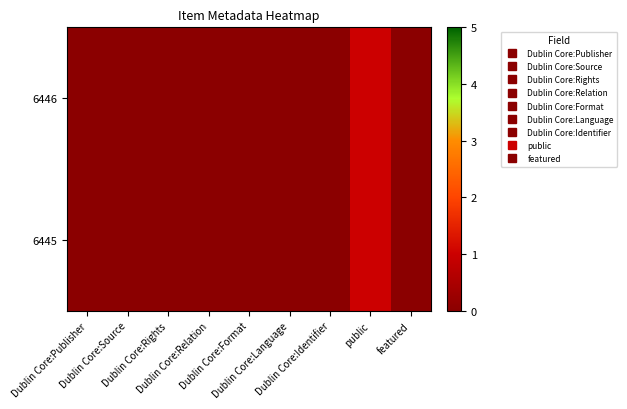

Reading left to right, extract all data points from this chart.

6446: Dublin Core:Publisher=0	Dublin Core:Source=0	Dublin Core:Rights=0	Dublin Core:Relation=0	Dublin Core:Format=0	Dublin Core:Language=0	Dublin Core:Identifier=0	public=1	featured=0
6445: Dublin Core:Publisher=0	Dublin Core:Source=0	Dublin Core:Rights=0	Dublin Core:Relation=0	Dublin Core:Format=0	Dublin Core:Language=0	Dublin Core:Identifier=0	public=1	featured=0